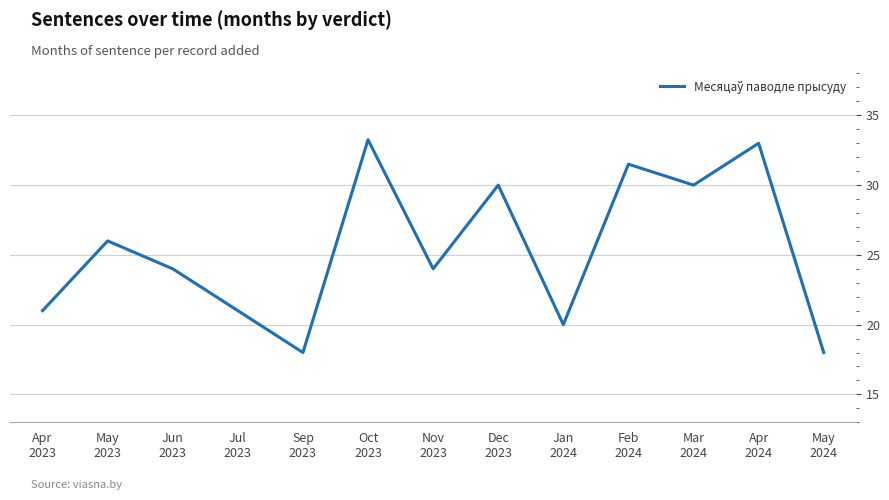

What is the minimum value shown in the chart?

18.0